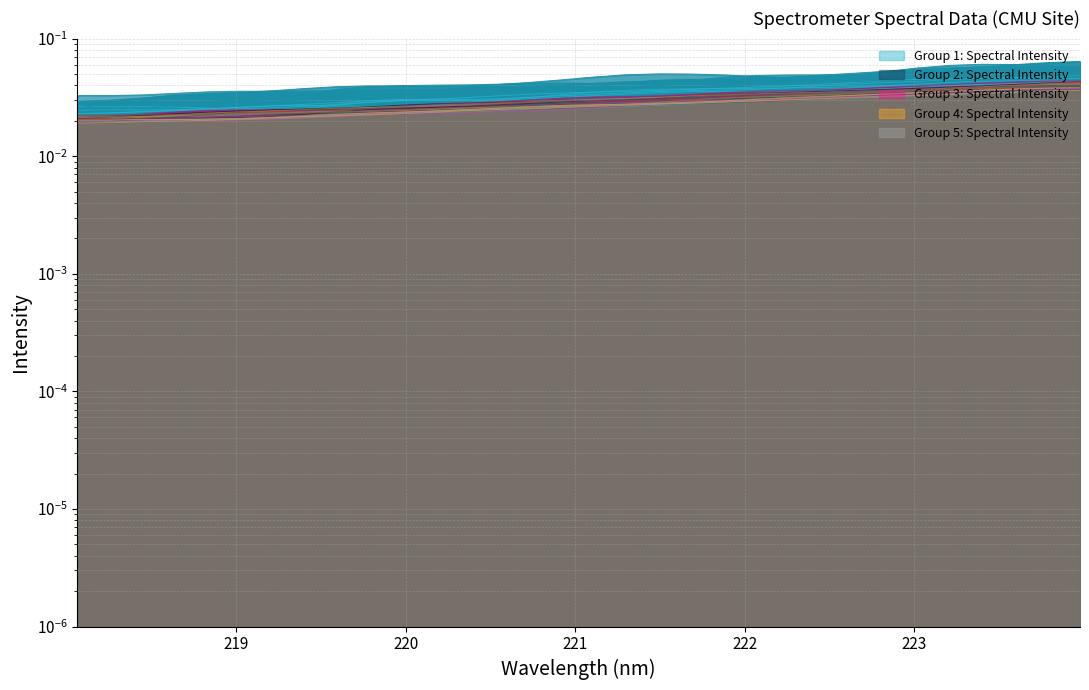

List the labels in order of value, largest first.

223.9802, 223.7895, 223.5987, 223.408, 223.2172, 223.0264, 222.8355, 222.6447, 222.4538, 222.263, 222.0721, 221.8812, 221.6902, 221.4993, 221.3083, 221.1174, 220.9264, 220.7354, 220.5444, 220.3533, 220.1623, 219.9712, 219.7801, 219.589, 219.3979, 219.2067, 219.0156, 218.8244, 218.6332, 218.442, 218.2508, 218.0596